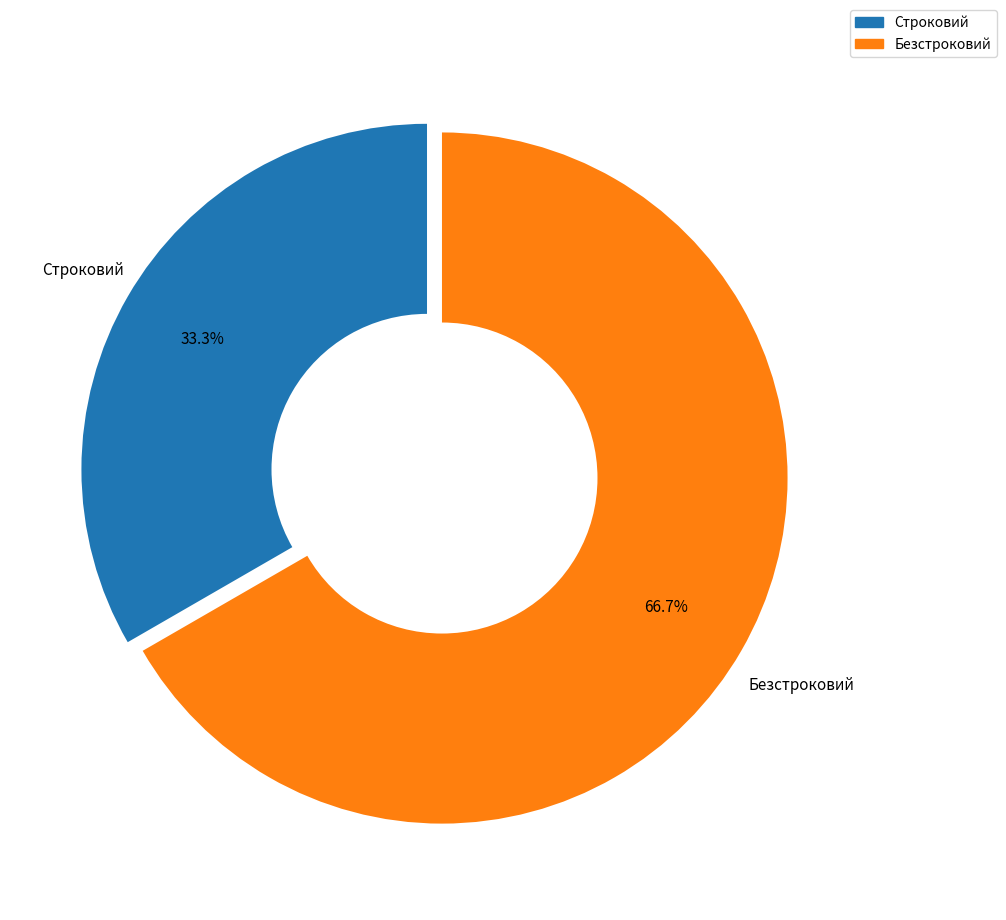

Which category has the biggest portion of the pie?

Безстроковий